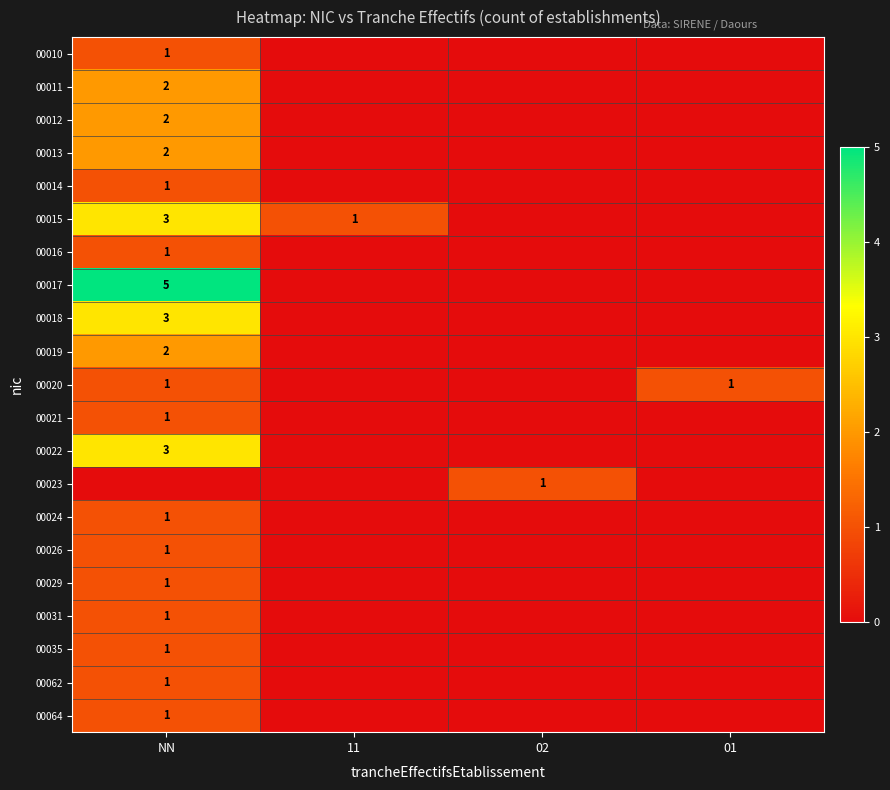

What is the maximum value shown in the chart?

5